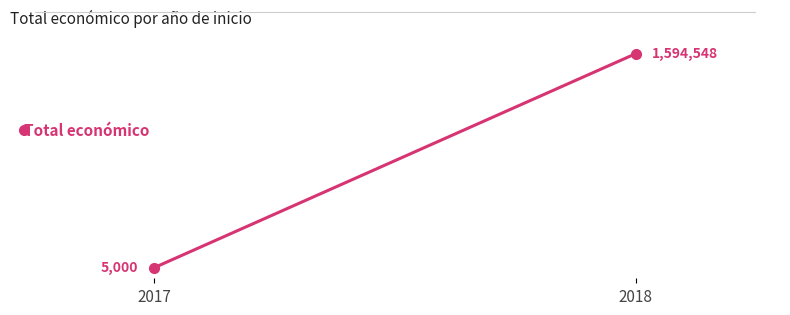

What is the sum of all values?

1599548